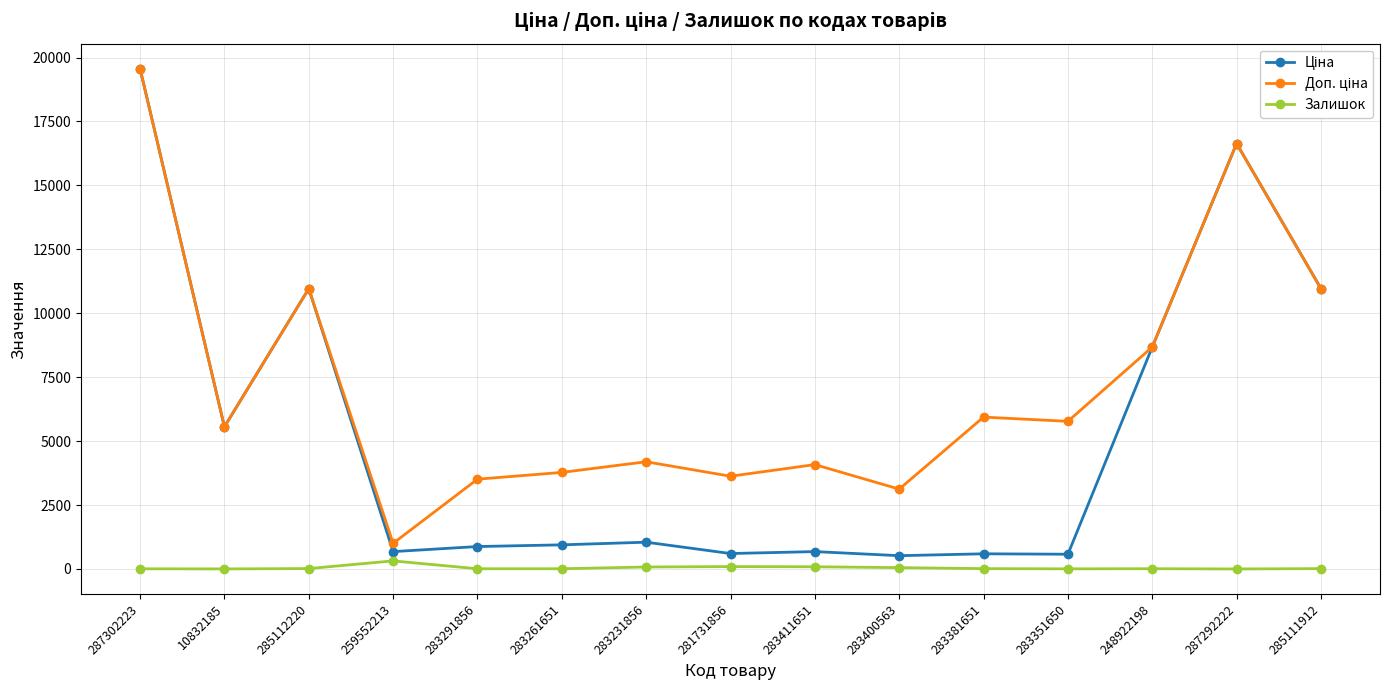

True or false: Залишок has more than 0 interior local peaks.

True